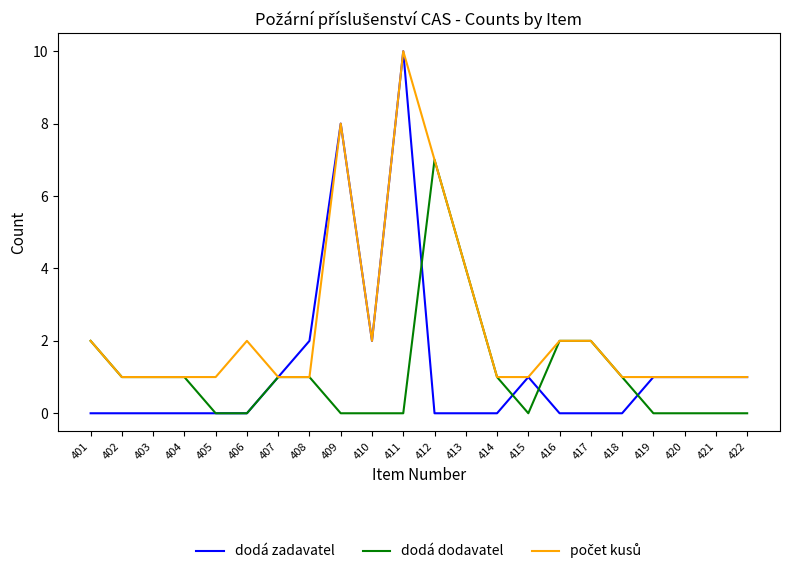

Between 411 and 417, which series saw the biggest shift?

dodá zadavatel